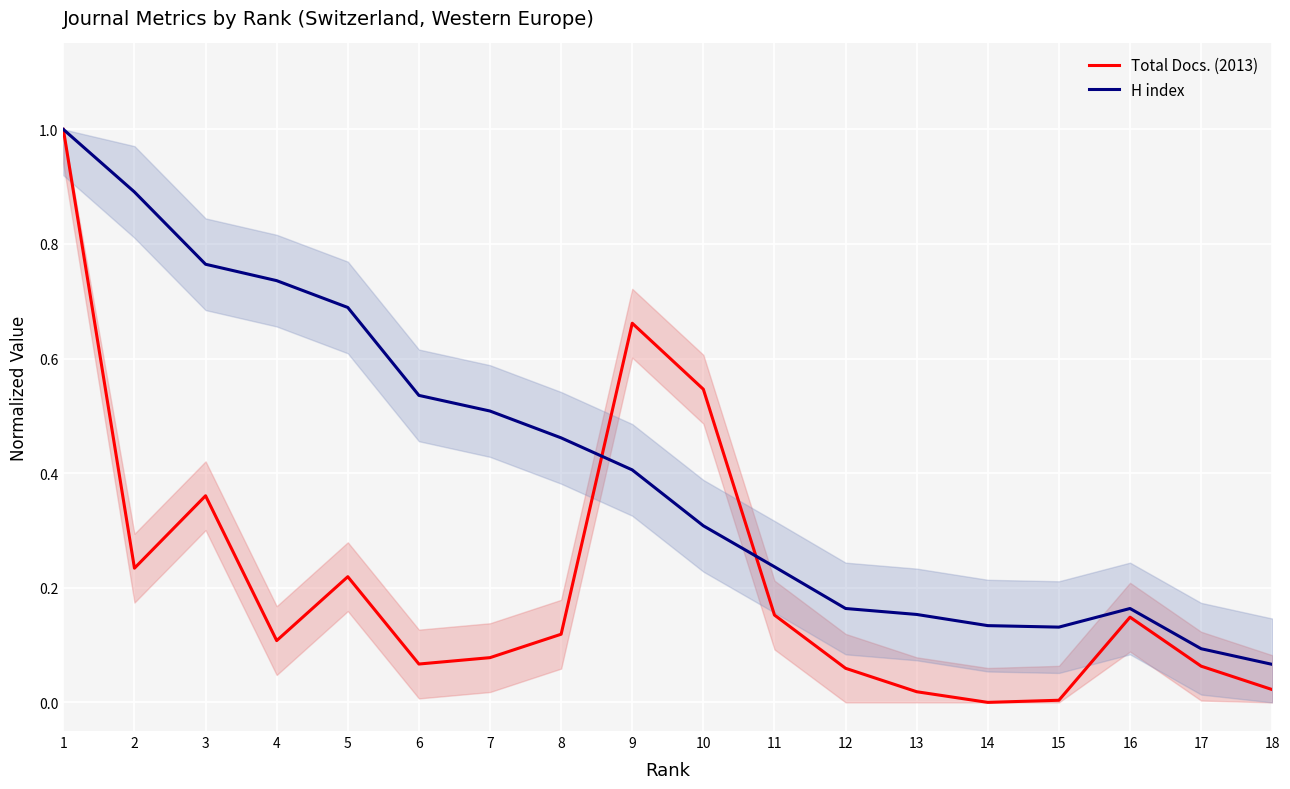

How many intersections are there between Total Docs. (2013) and H index?

2